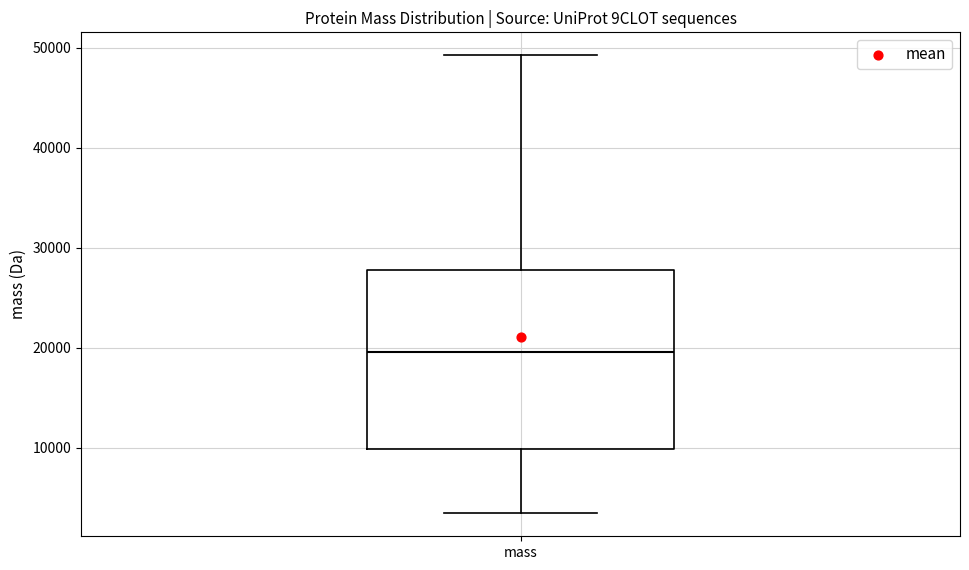

Read this box plot against the y-axis: the position of the median line, the range covered by the box, and the ends of both whiskers. The values are not printed on the chart, so give them approximately, as read against the axis.

median 20000, box 10000 to 28000, whiskers 3000 to 49000